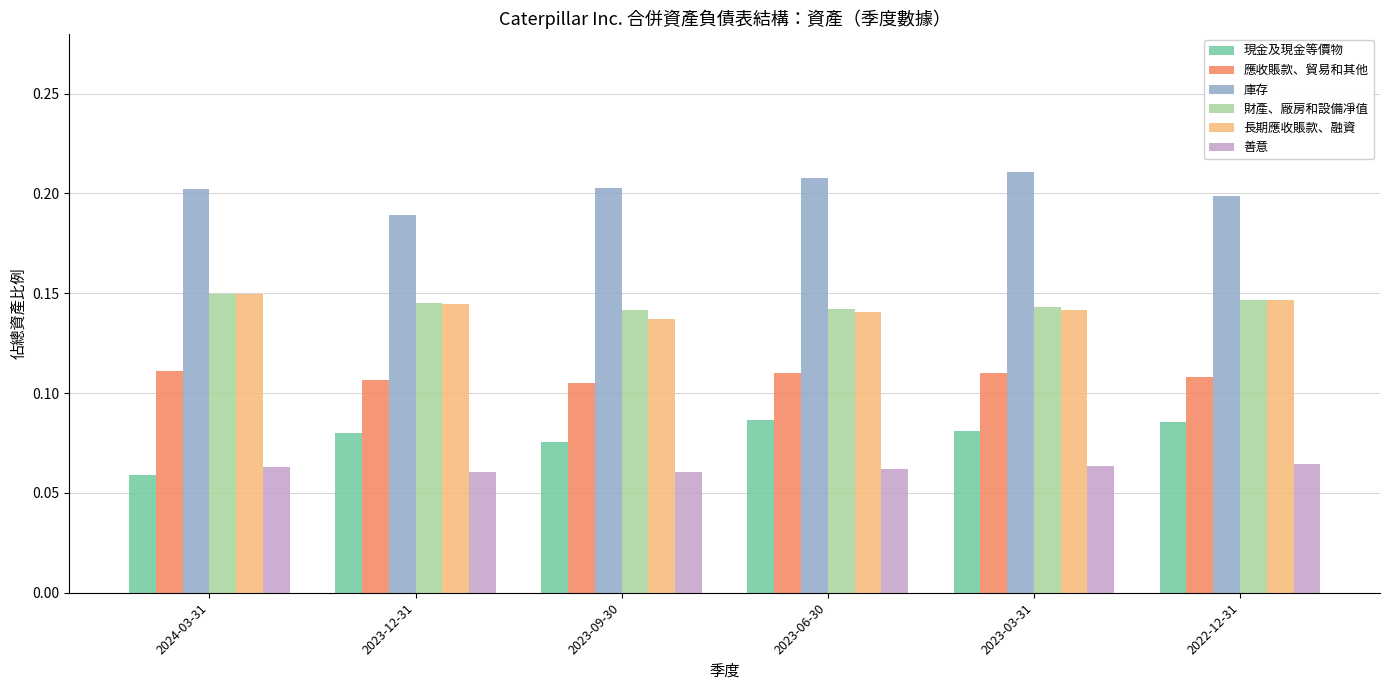

What is the sum of all 長期應收賬款、融資 values?

0.9